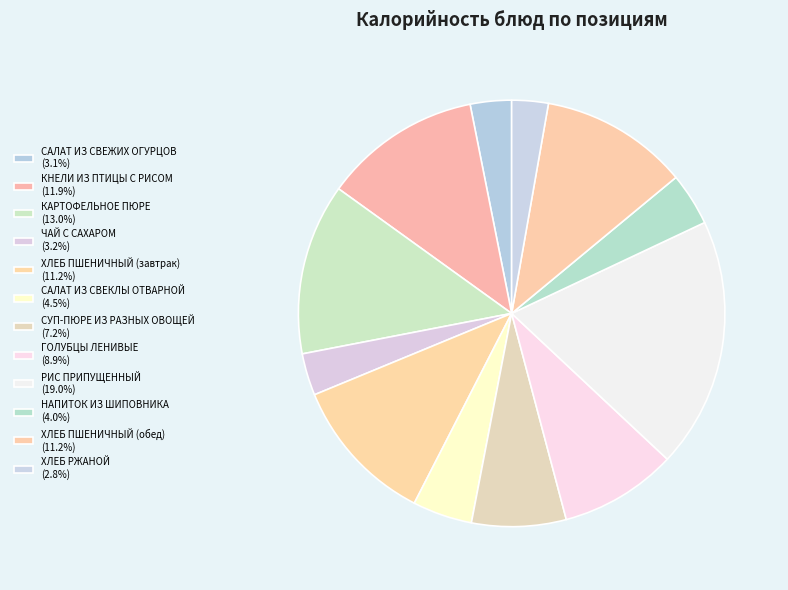

Is НАПИТОК ИЗ ШИПОВНИКА the majority of the pie?

No